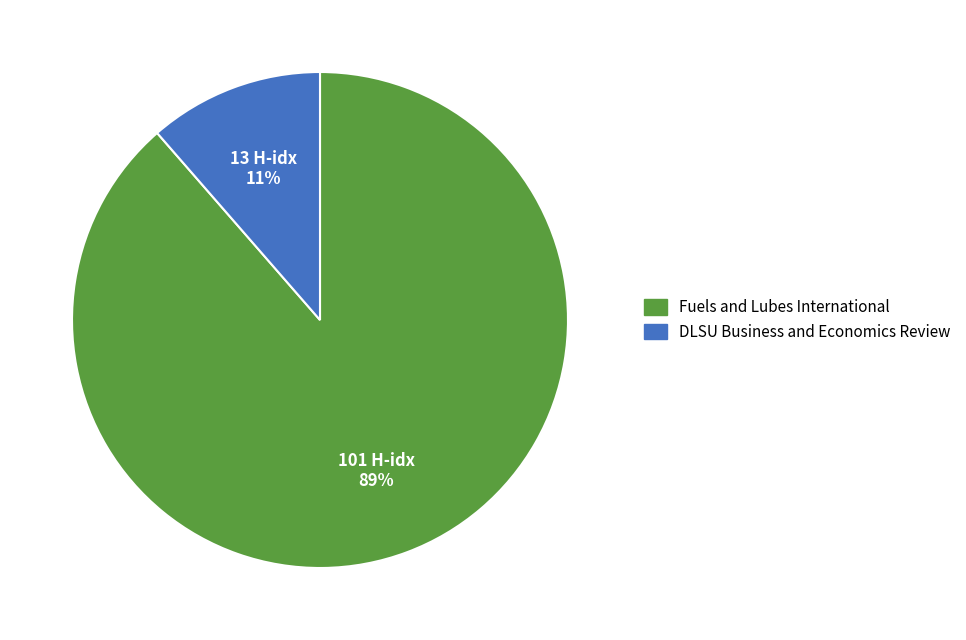

Is DLSU Business and Economics Review the majority of the pie?

No